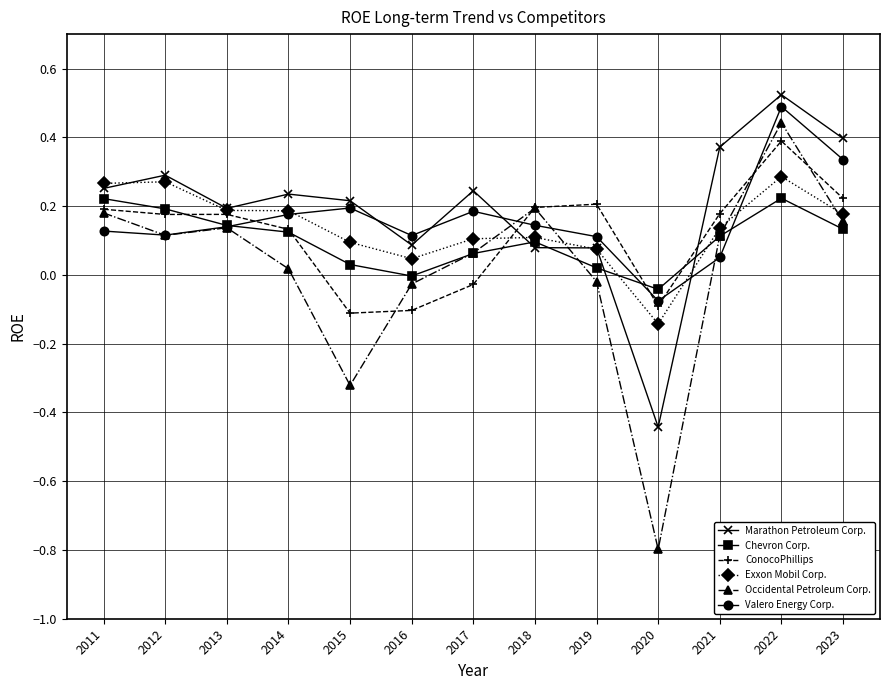

What are all the series names shown in the legend?

Marathon Petroleum Corp., Chevron Corp., ConocoPhillips, Exxon Mobil Corp., Occidental Petroleum Corp., Valero Energy Corp.